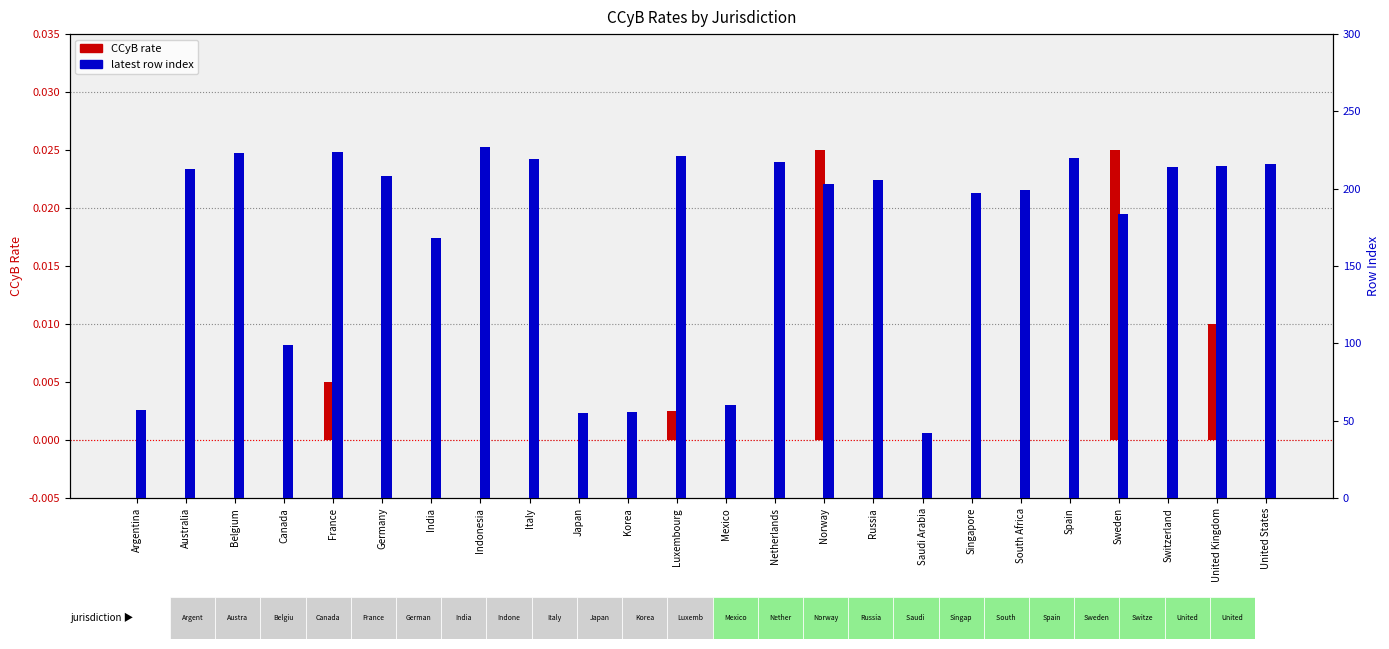

Reading left to right, list all the values displayed in this chart.

CCyB rate: 0.0	0.0	0.0	0.0	0.0	0.0	0.0	0.0	0.0	0.0	0.0	0.0	0.0	0.0	0.0	0.0	0.0	0.0	0.0	0.0	0.0	0.0	0.0	0.0
latest row index: 57.0	213.0	223.0	99.0	224.0	208.0	168.0	227.0	219.0	55.0	56.0	221.0	60.0	217.0	203.0	206.0	42.0	197.0	199.0	220.0	184.0	214.0	215.0	216.0